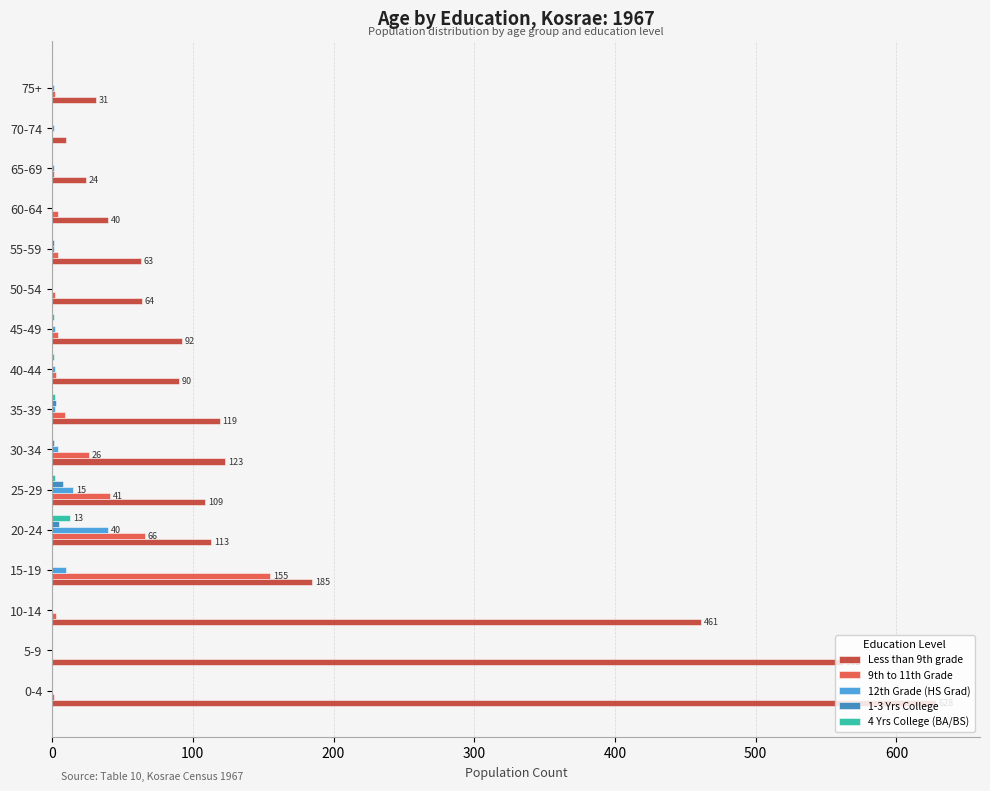

At which category is the sum across all series the highest?

0-4